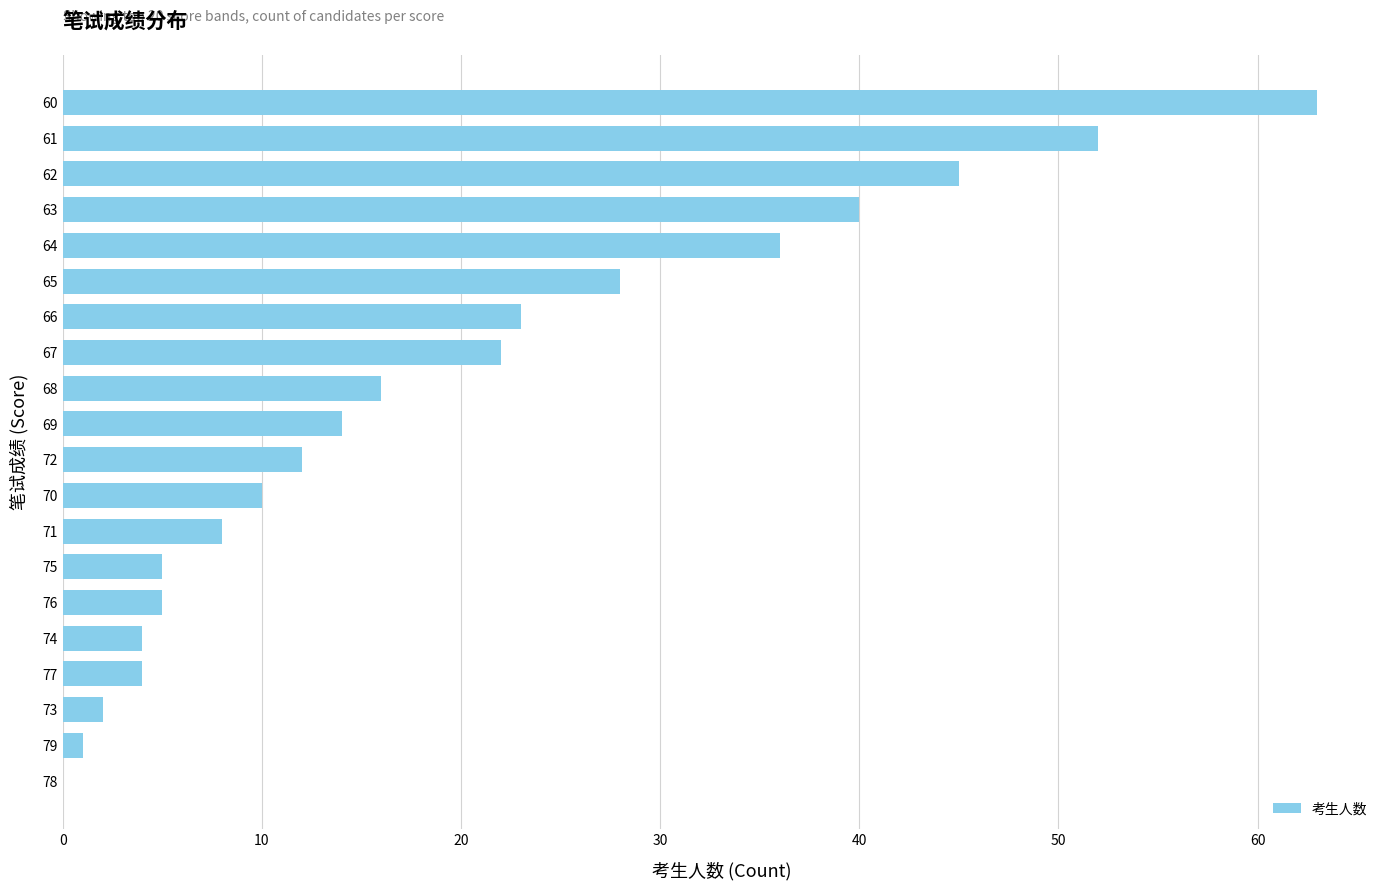

What is the approximate value at 68?

16